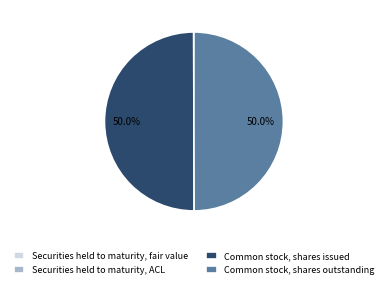

Approximately how many times larger is the value at Common stock, shares outstanding compared to Common stock, shares issued?

1.0